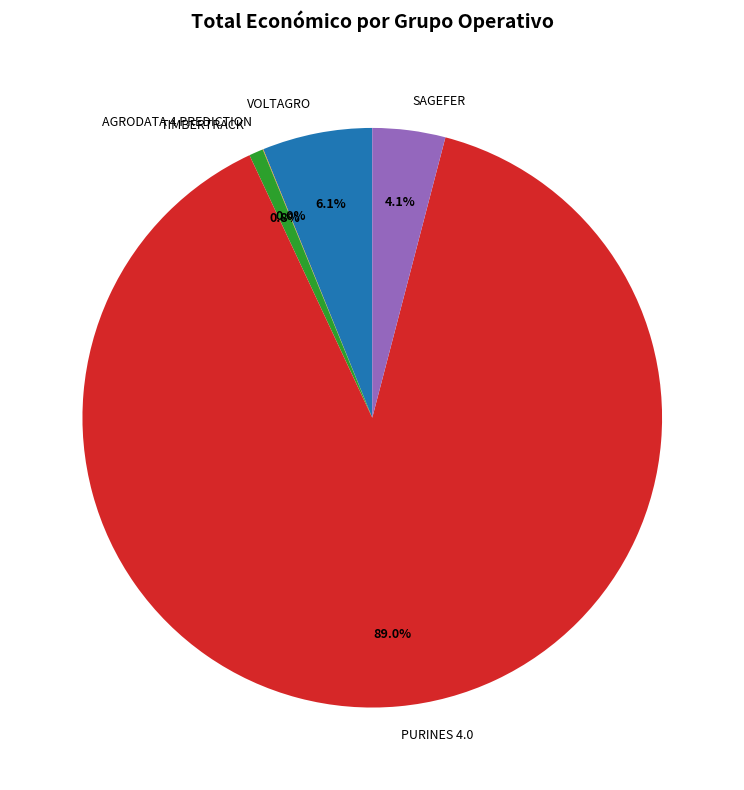

Which slice represents more than half of the pie?

PURINES 4.0